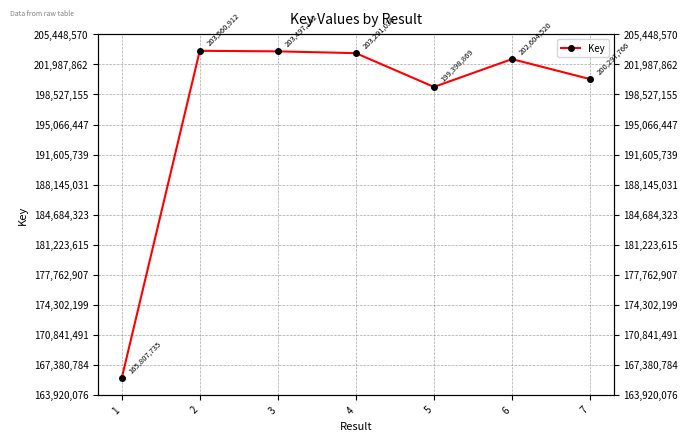

The chart shows a value of 203497142 at 3. True or false?

True